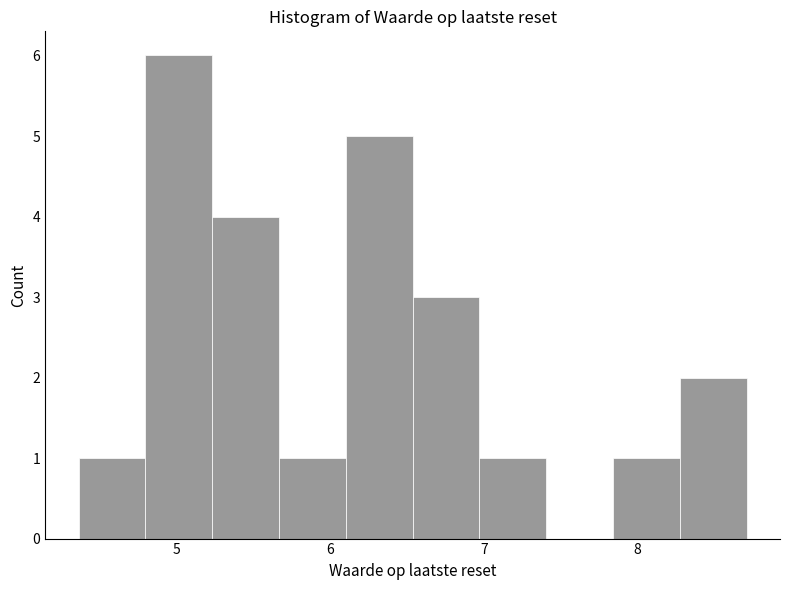

Reading left to right, list every bar in this chart as the range it spans on the x-axis followed by its height. Neither the bar edges nor the heights are printed on the chart, so give them approximately, as read against the axes.

4.4 to 4.8: 1
4.8 to 5.2: 6
5.2 to 5.7: 4
5.7 to 6.1: 1
6.1 to 6.5: 5
6.5 to 7.0: 3
7.0 to 7.4: 1
7.4 to 7.8: 0
7.8 to 8.3: 1
8.3 to 8.7: 2